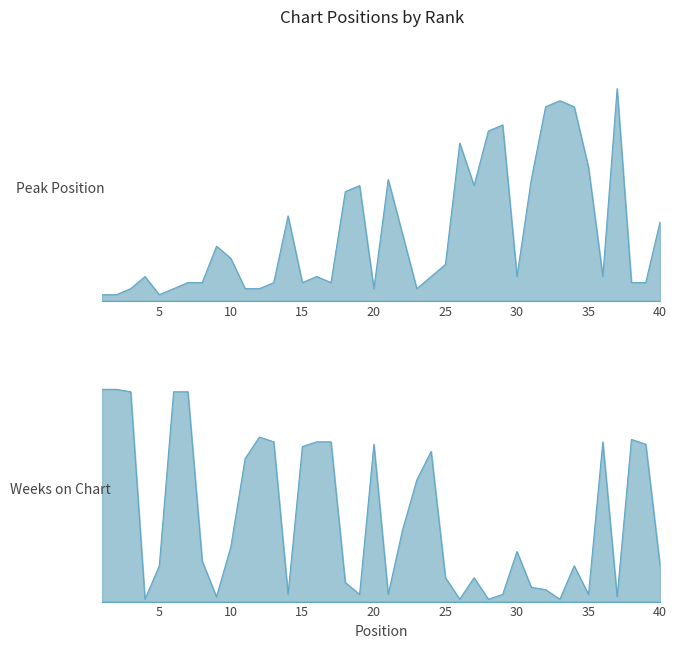

At which label does Weeks on Chart first exceed 21?

1